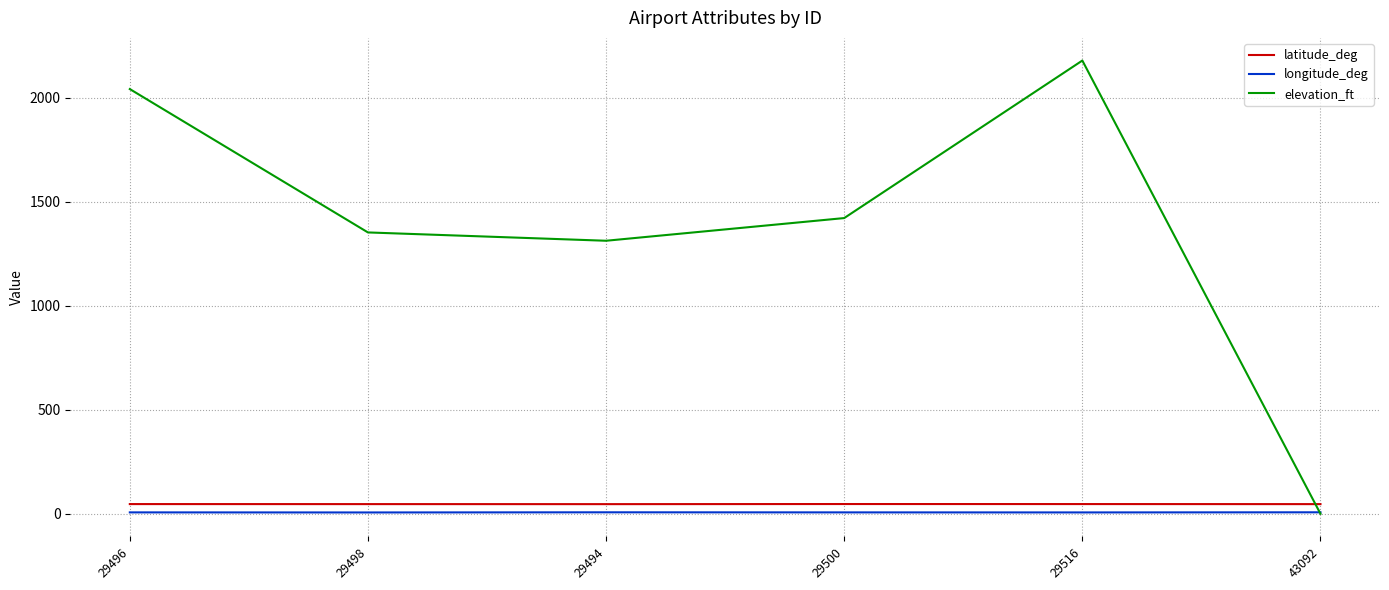

True or false: longitude_deg and latitude_deg intersect in this chart.

False